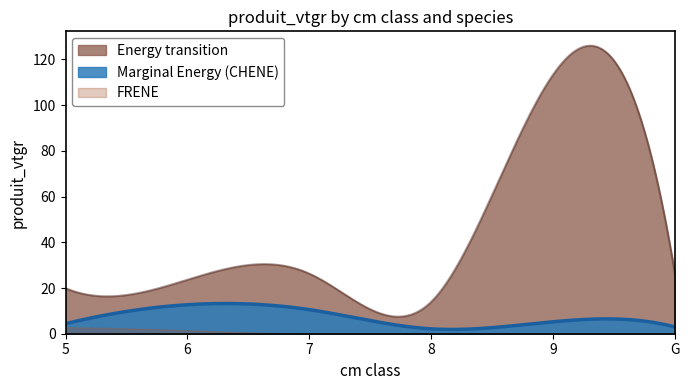

What is the label of the 6th point from the left?

G